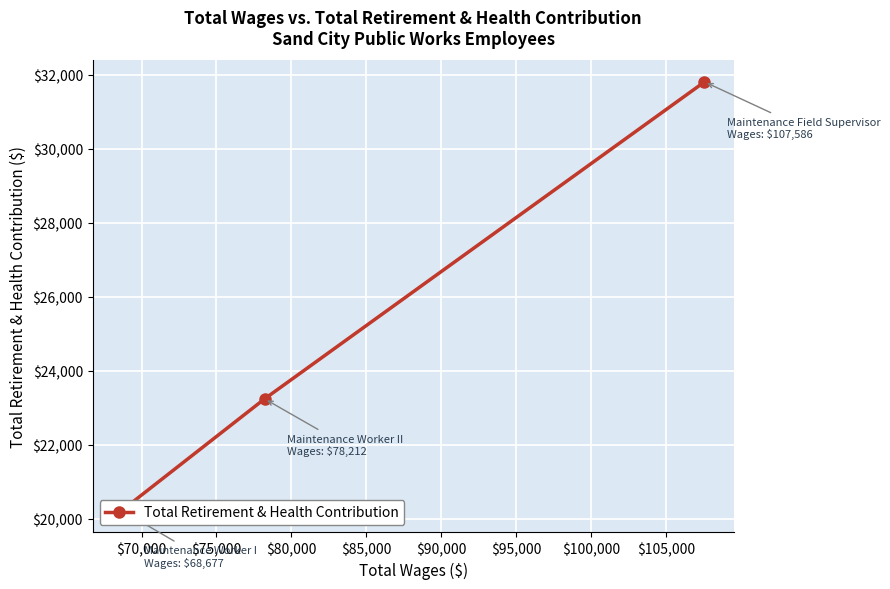

How many values are below 23237?

1